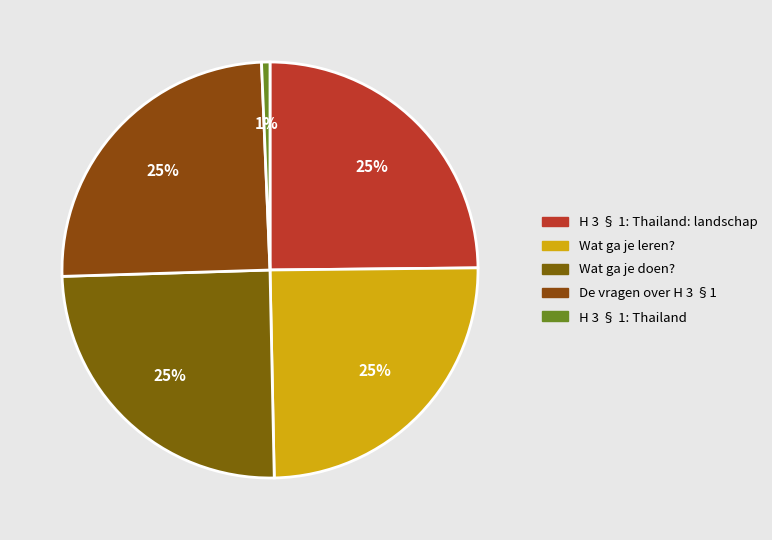

Does any single category account for the majority?

No